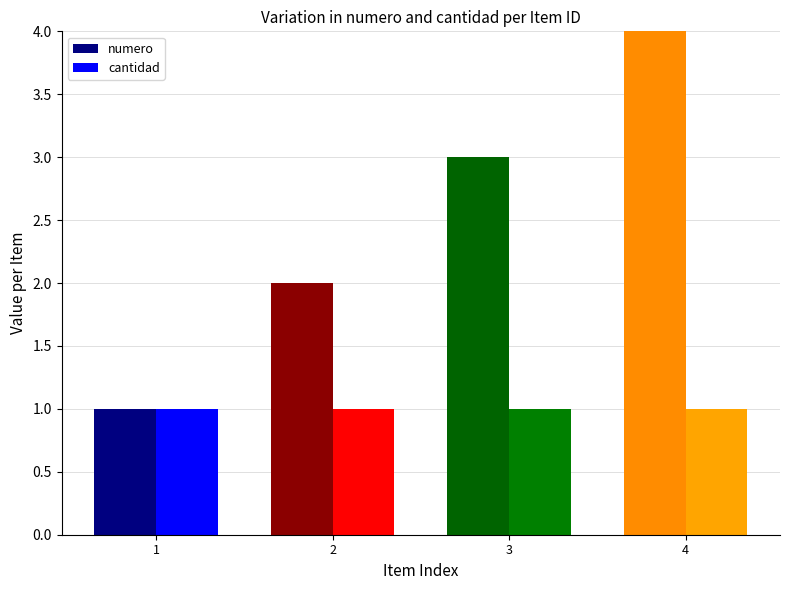

What is the lowest value of the numero series?

1